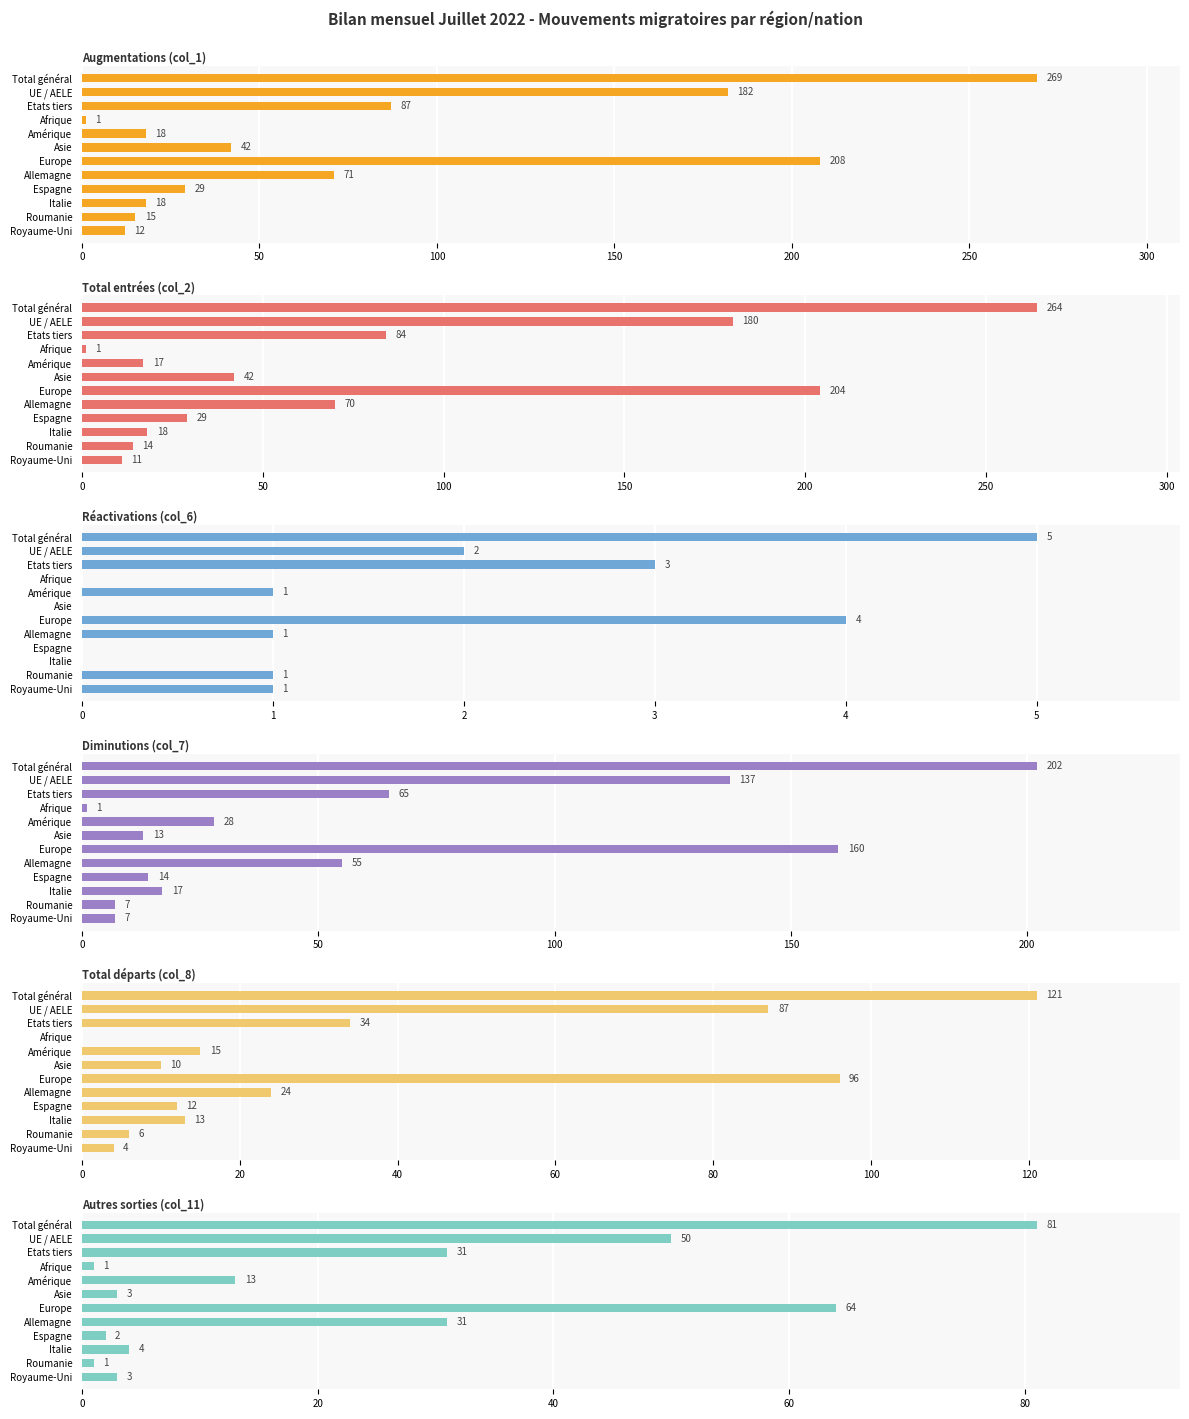

How many values in the Réactivations (col_6) series are below 1?

4